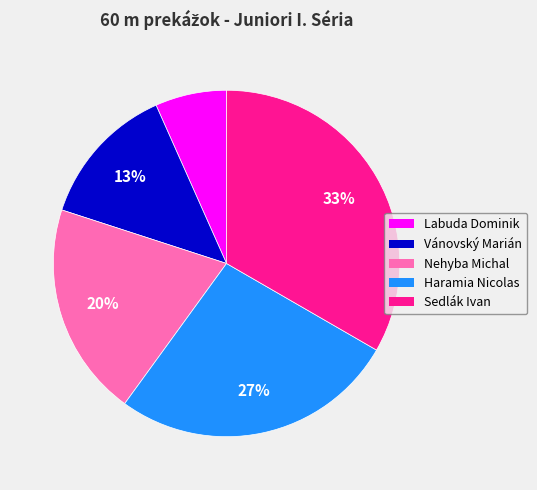

Between Vánovský Marián and Sedlák Ivan, which is larger?

Sedlák Ivan